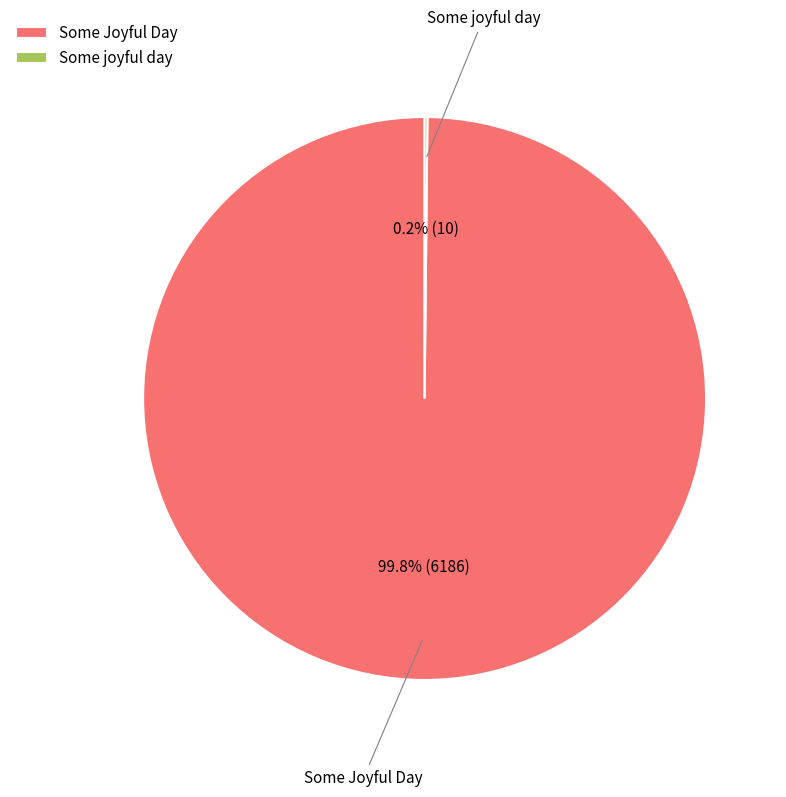

What is the largest slice in the pie chart?

Some Joyful Day